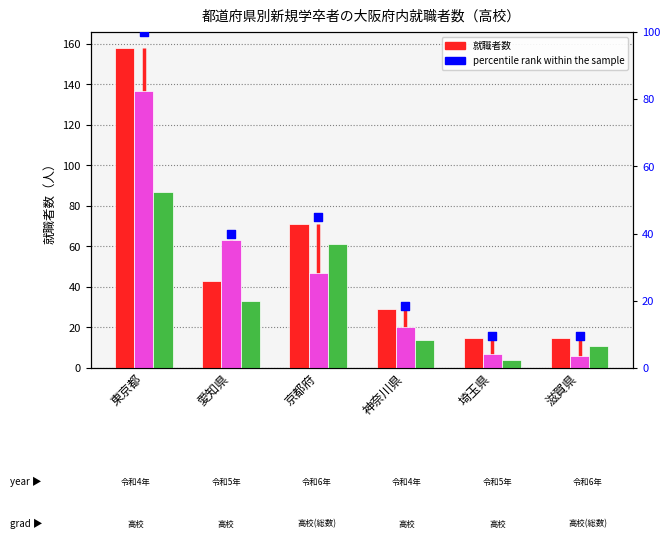

Which series reaches the maximum Y coordinate?

令和4年_高校